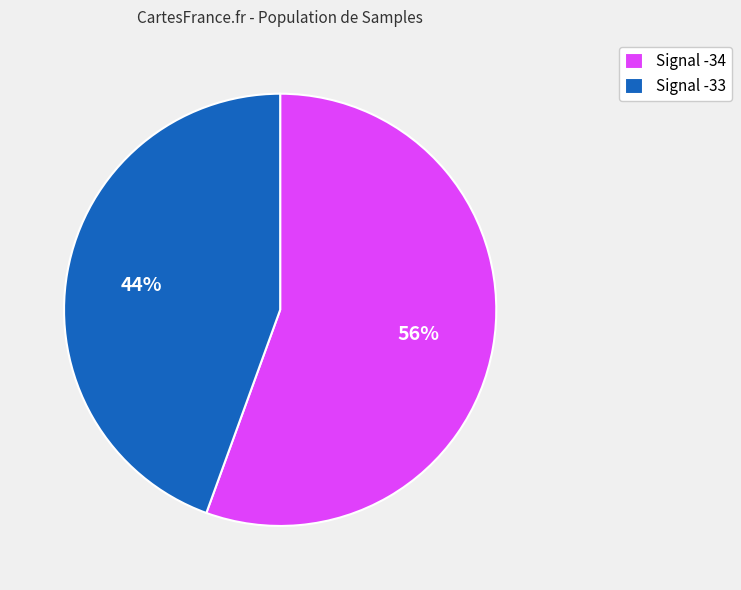

Rank the categories by value from highest to lowest.

Signal -34, Signal -33